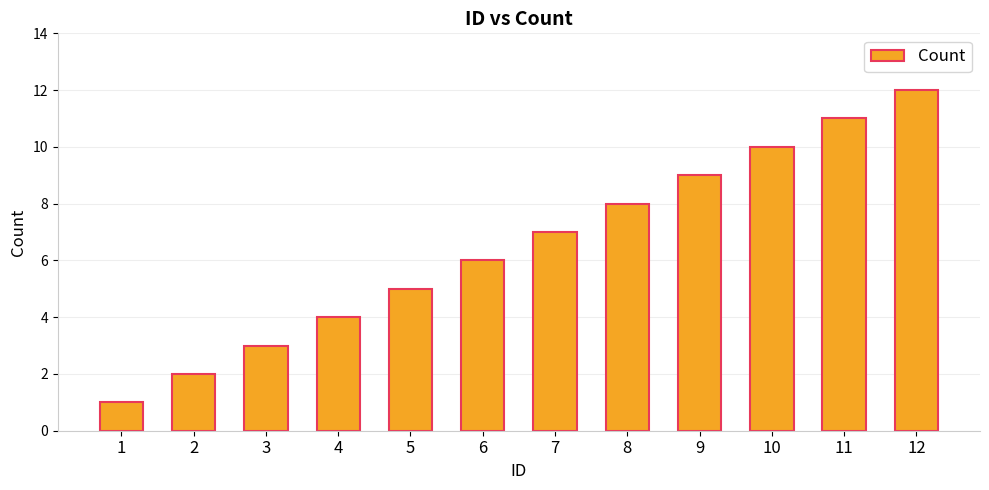

List the labels in order of value, smallest first.

1, 2, 3, 4, 5, 6, 7, 8, 9, 10, 11, 12